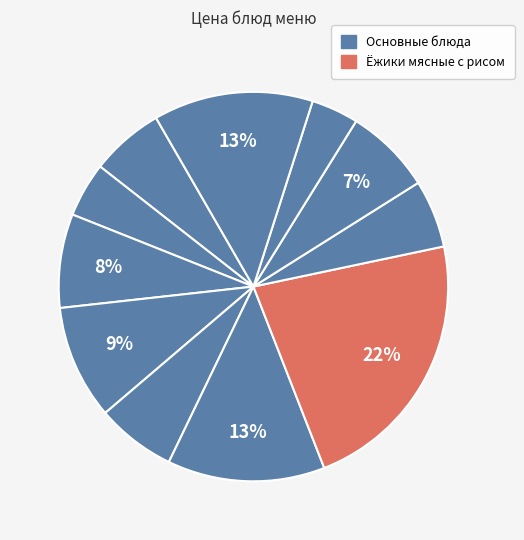

Is there any slice that represents more than half of the pie?

No